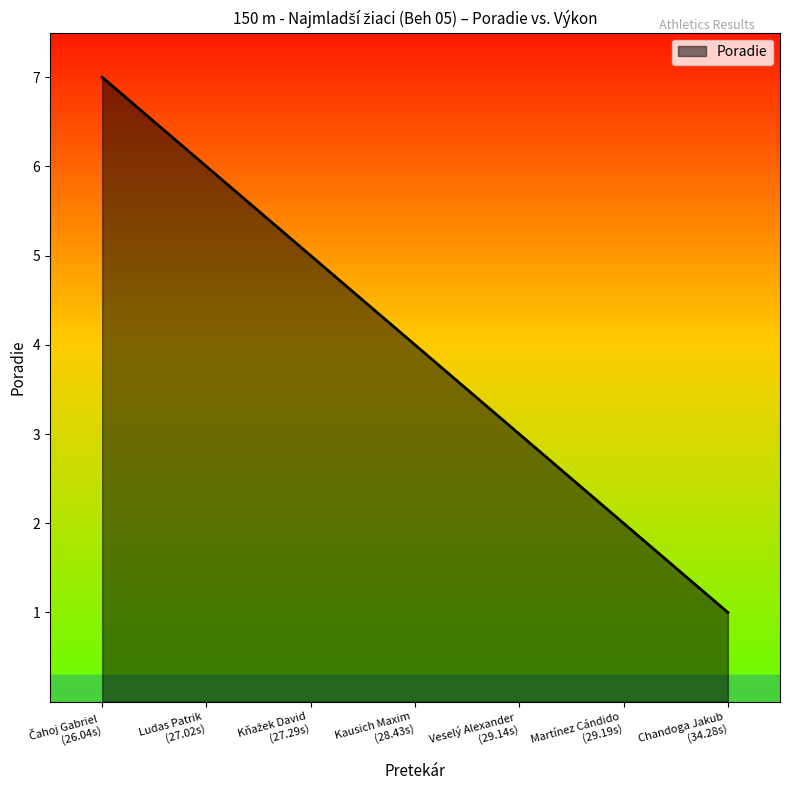

True or false: the data has more than 1 interior local peaks.

False